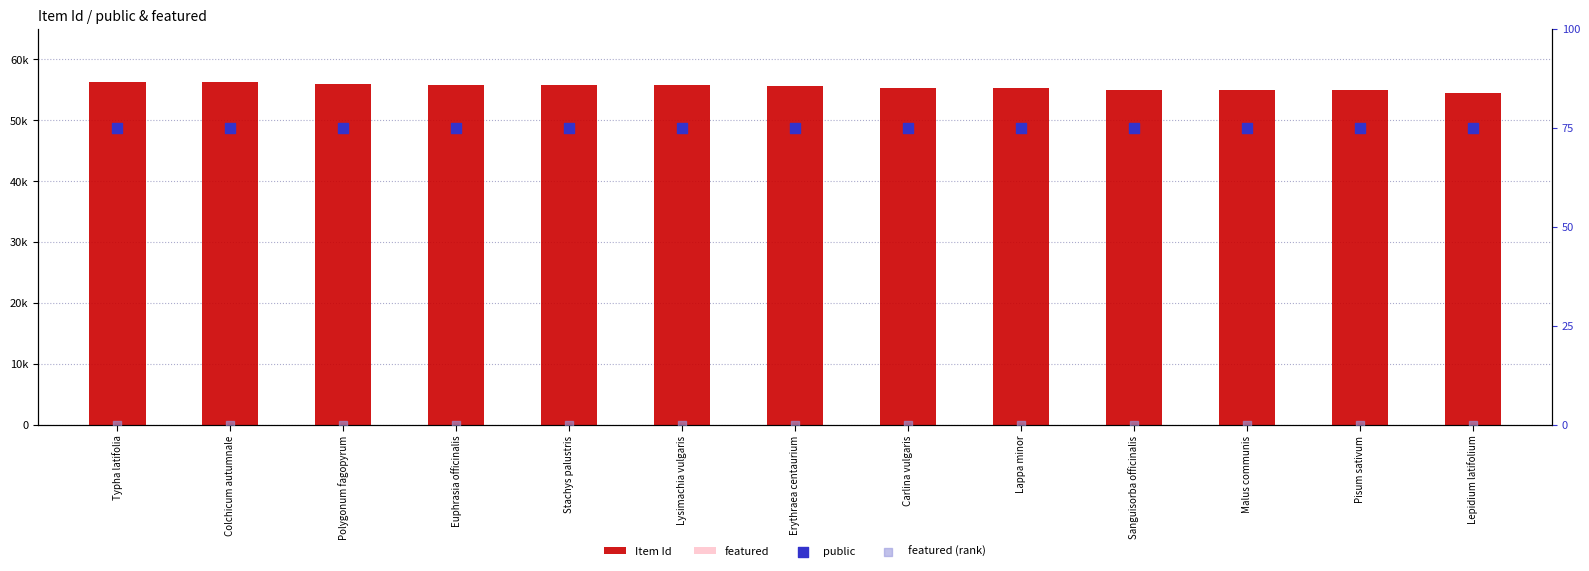

Which series has the largest total across all categories?

public